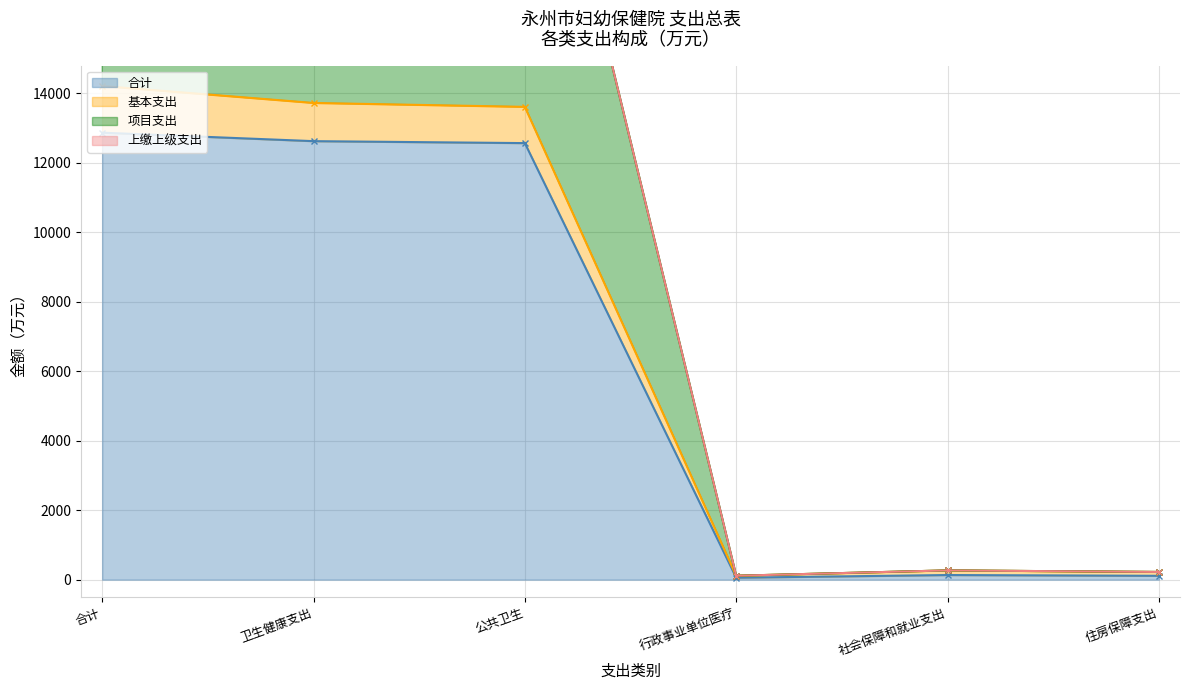

Where is 基本支出 nearest to the value 7158?

公共卫生